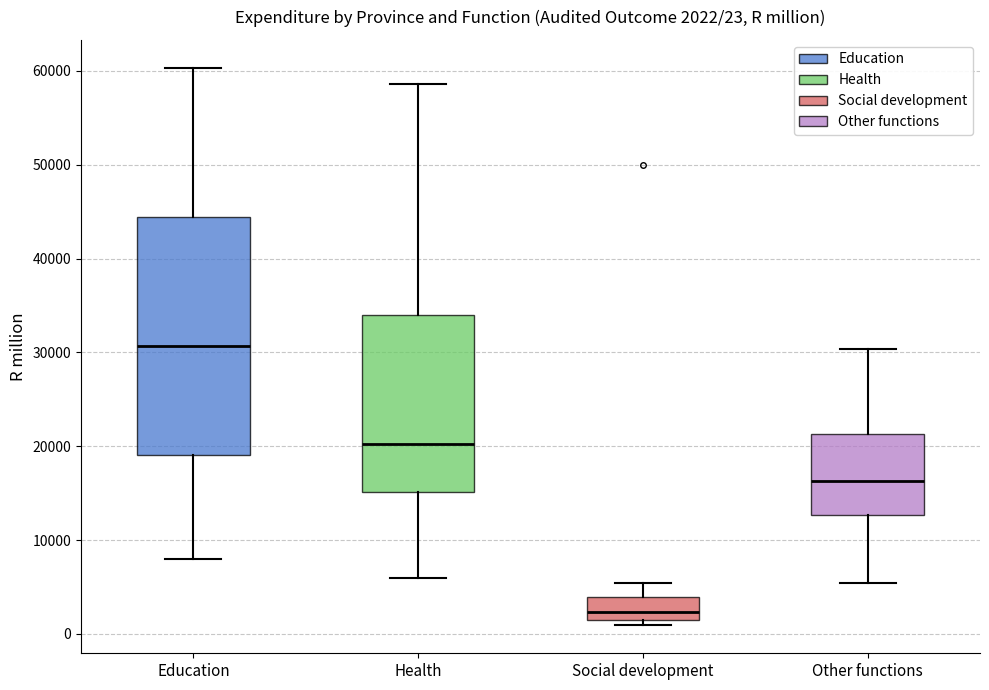

Which box is the tallest, from its lower edge to its upper edge?

Education